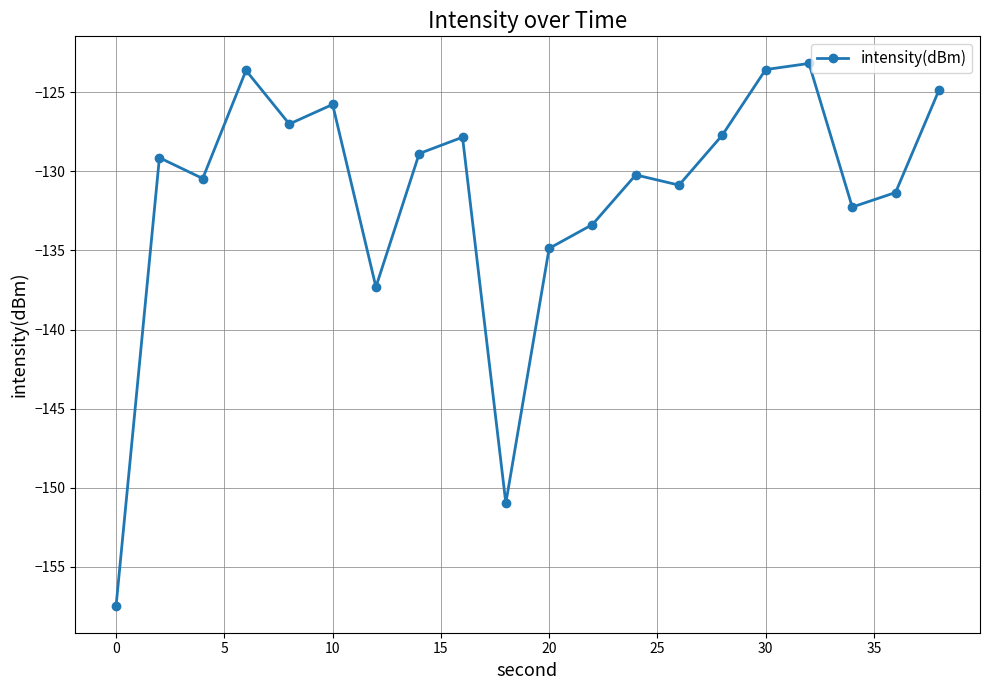

What is the minimum value shown in the chart?

-157.5